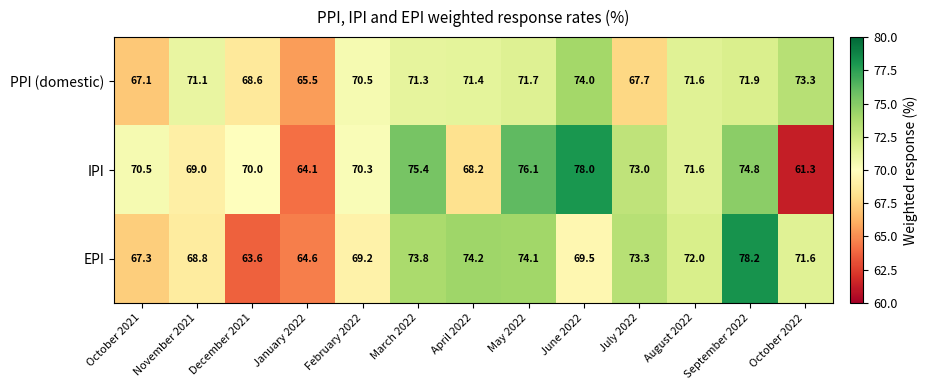

What is the average value of the IPI series?

70.9